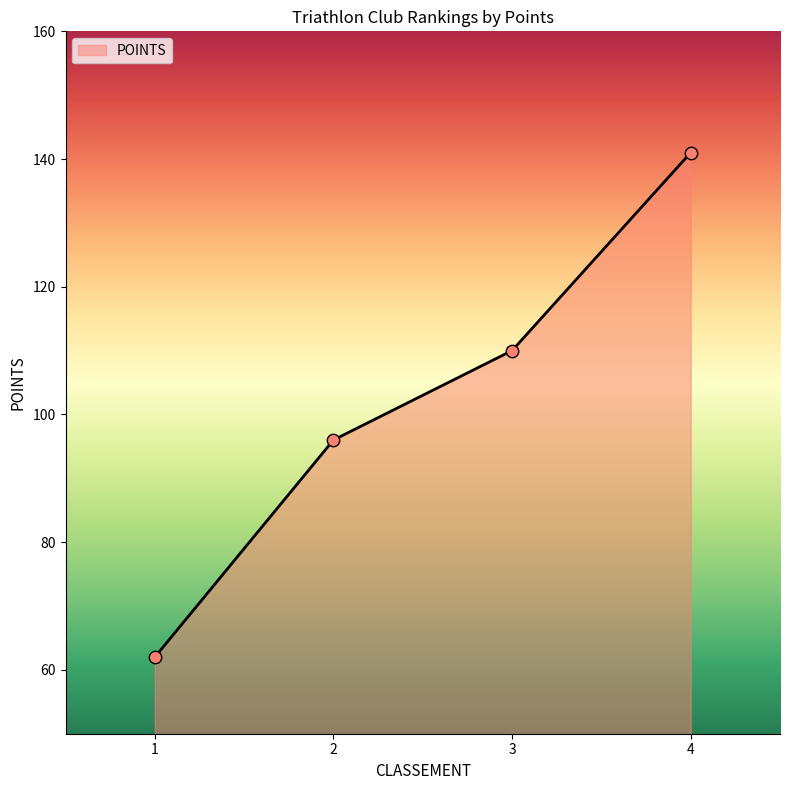

What is the change in value from 1 to 4?

+79